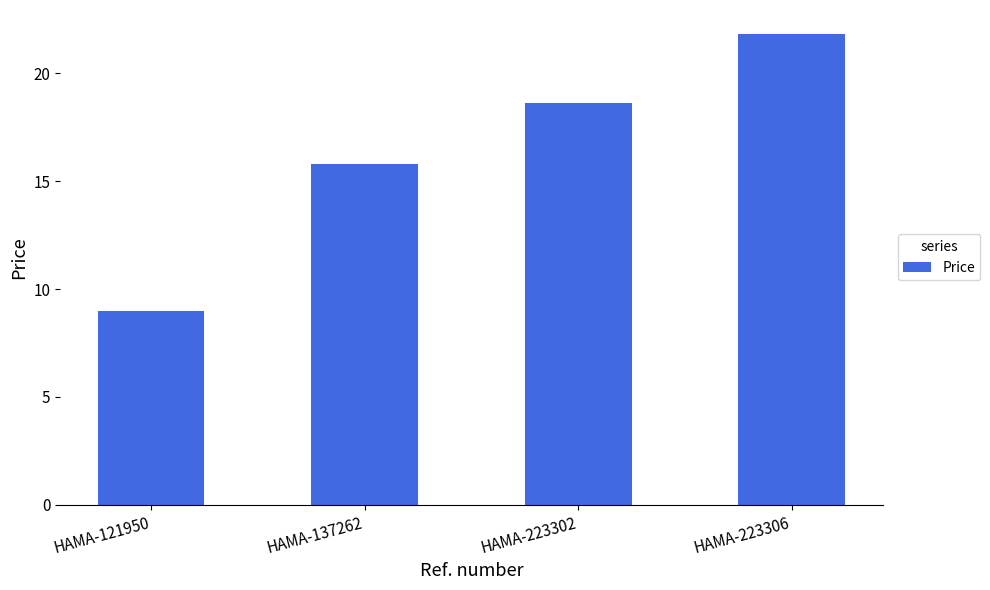

Rank the categories by value from lowest to highest.

HAMA-121950, HAMA-137262, HAMA-223302, HAMA-223306